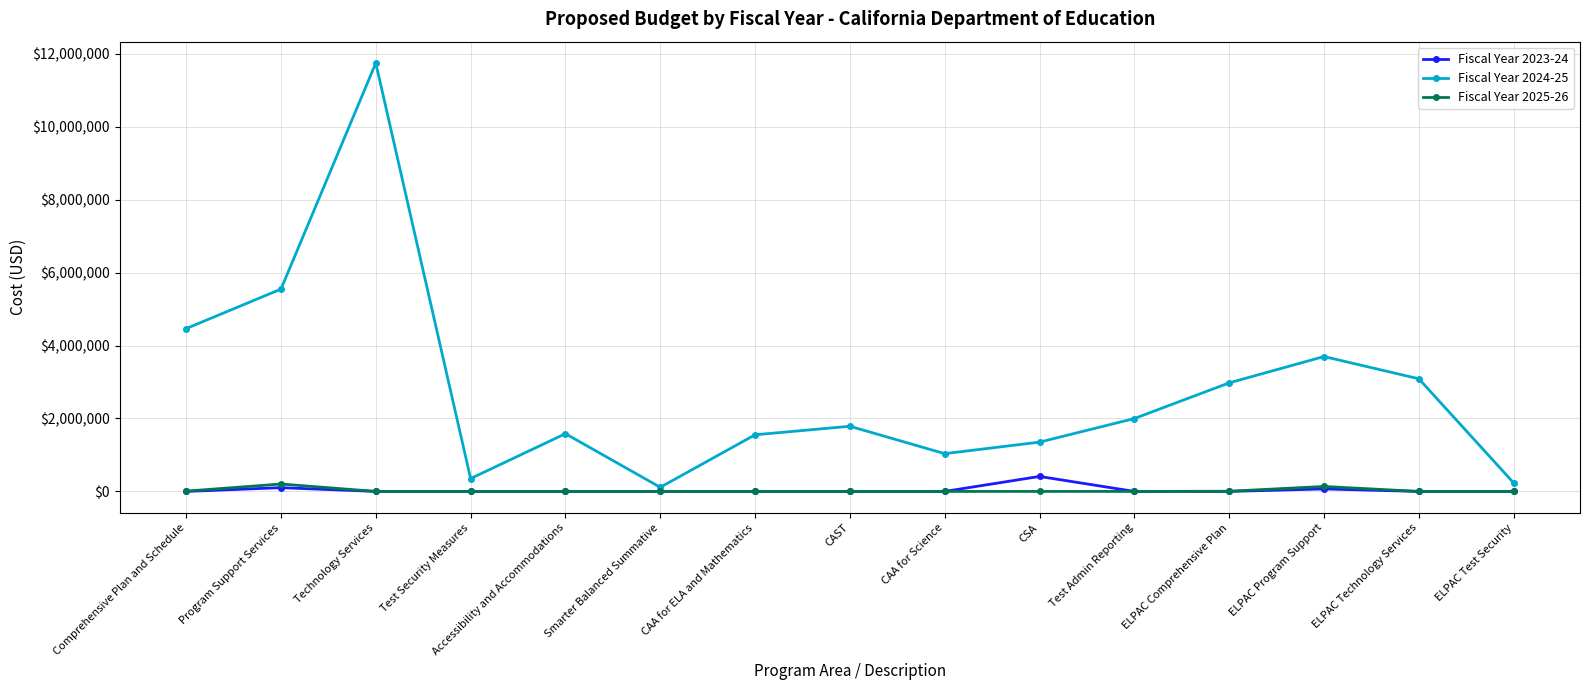

Which series has the largest total across all categories?

Fiscal Year 2024-25